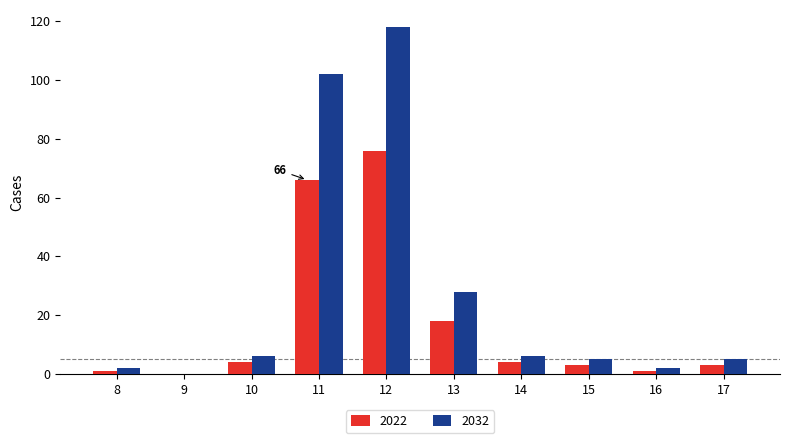

What is the average value of the 2032 series?

27